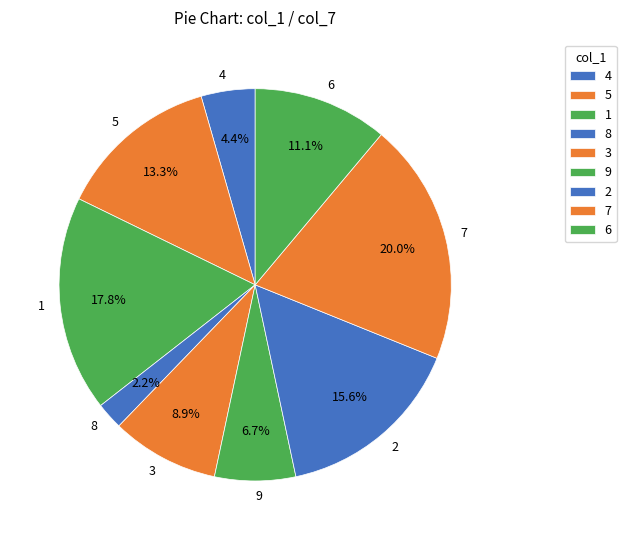

What is the ratio of the value at 5 to the value at 3?

1.5